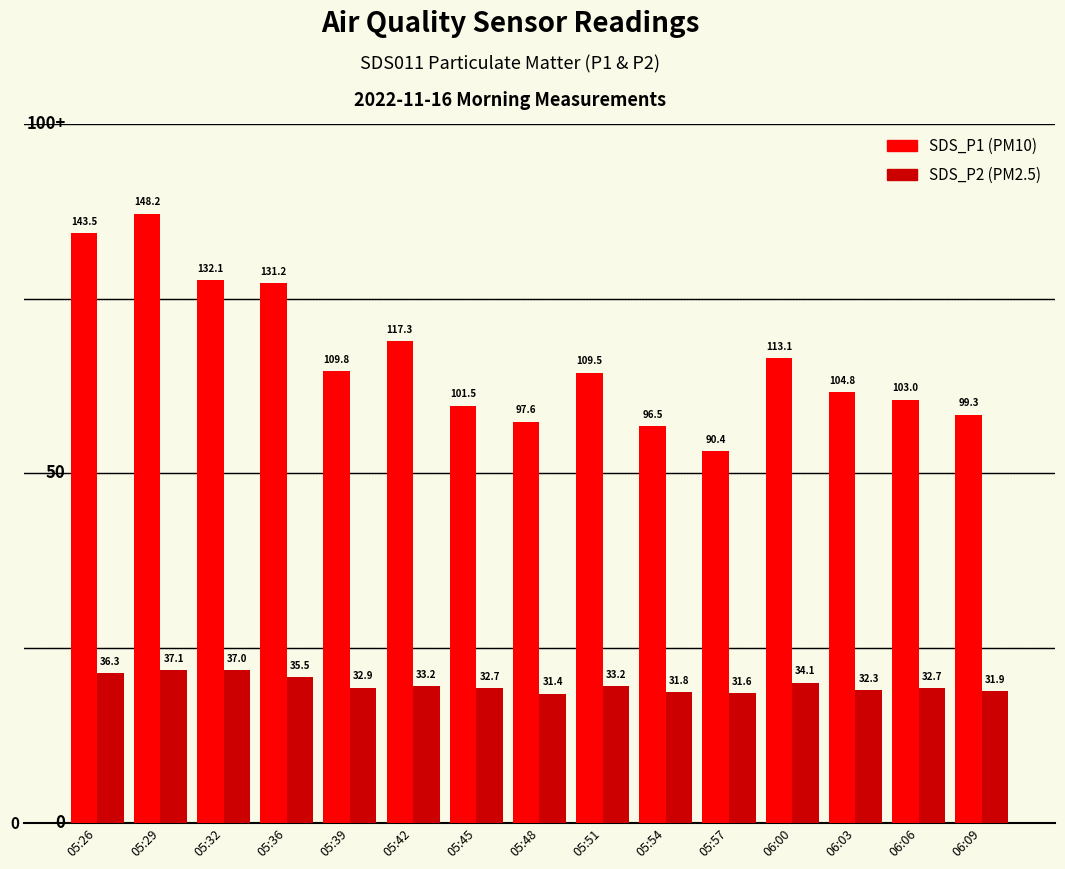

What is the total value across all series at 06:00?

147.2